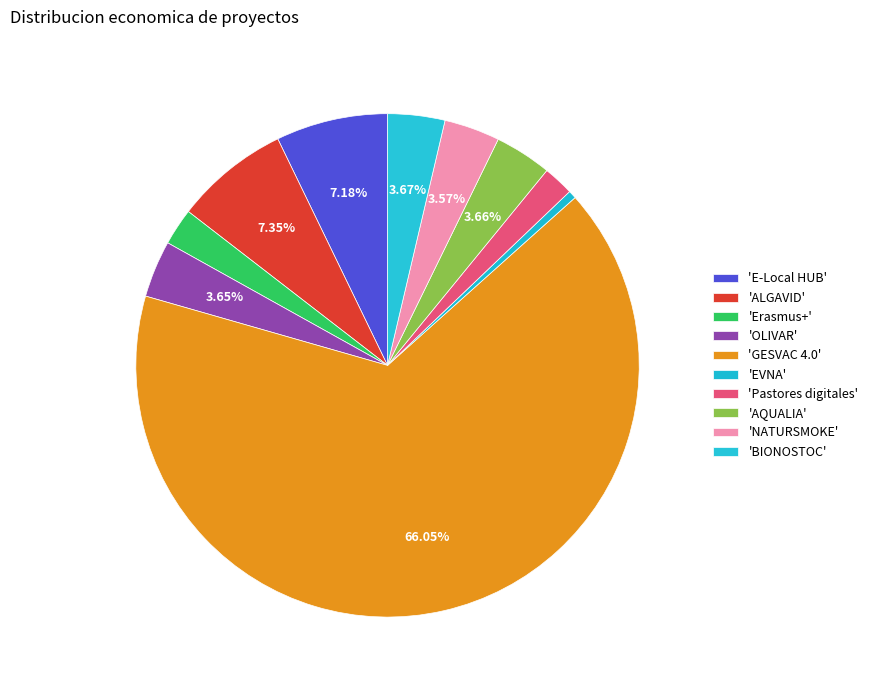

Which category has the smallest portion of the pie?

EVNA